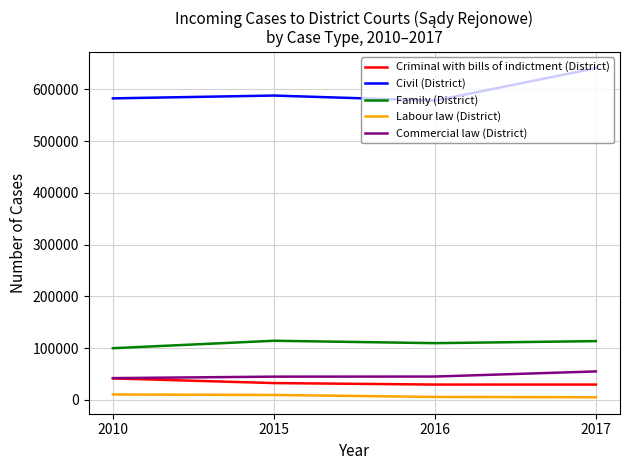

The value of Criminal with bills of indictment (District) at 2015 is 54646. True or false?

False